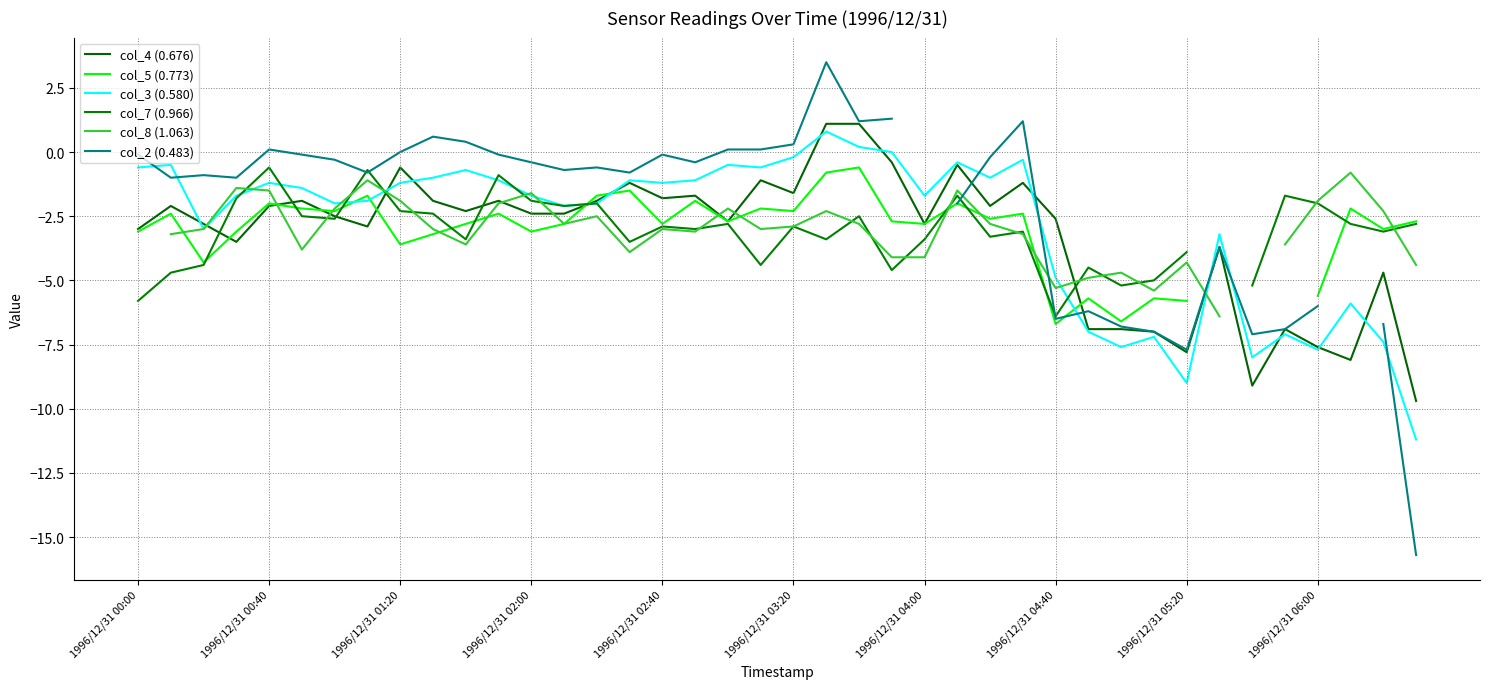

What is the maximum value for col_3 (0.580)?

0.8